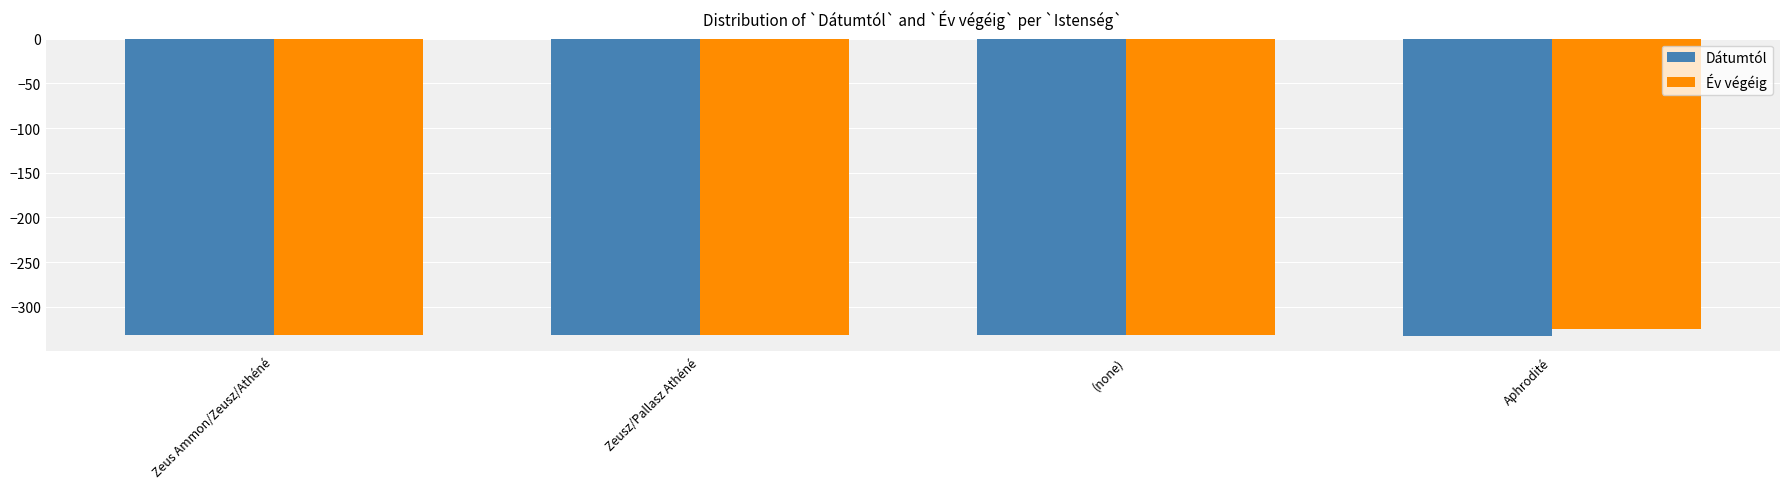

What is the total value across all series at Zeusz/Pallasz Athéné?

-664